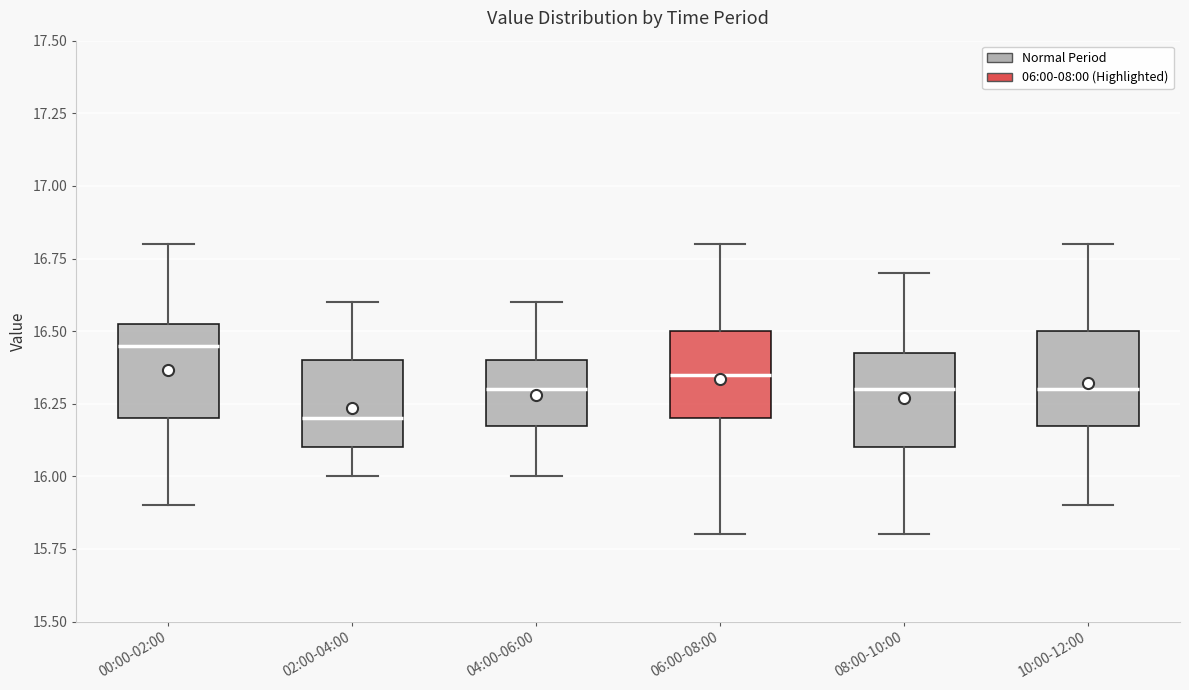

Reading left to right, transcribe this box plot: for each box, give where its median line is, the range the box spans, and where its two whiskers end, as read against the y-axis. The values are not printed on the chart, so give them approximately, as read against the axis.

00:00-02:00: median 16.45, box 16.20 to 16.55, whiskers 15.90 to 16.80
02:00-04:00: median 16.20, box 16.10 to 16.40, whiskers 16.00 to 16.60
04:00-06:00: median 16.30, box 16.20 to 16.40, whiskers 16.00 to 16.60
06:00-08:00: median 16.35, box 16.20 to 16.50, whiskers 15.80 to 16.80
08:00-10:00: median 16.30, box 16.10 to 16.45, whiskers 15.80 to 16.70
10:00-12:00: median 16.30, box 16.20 to 16.50, whiskers 15.90 to 16.80